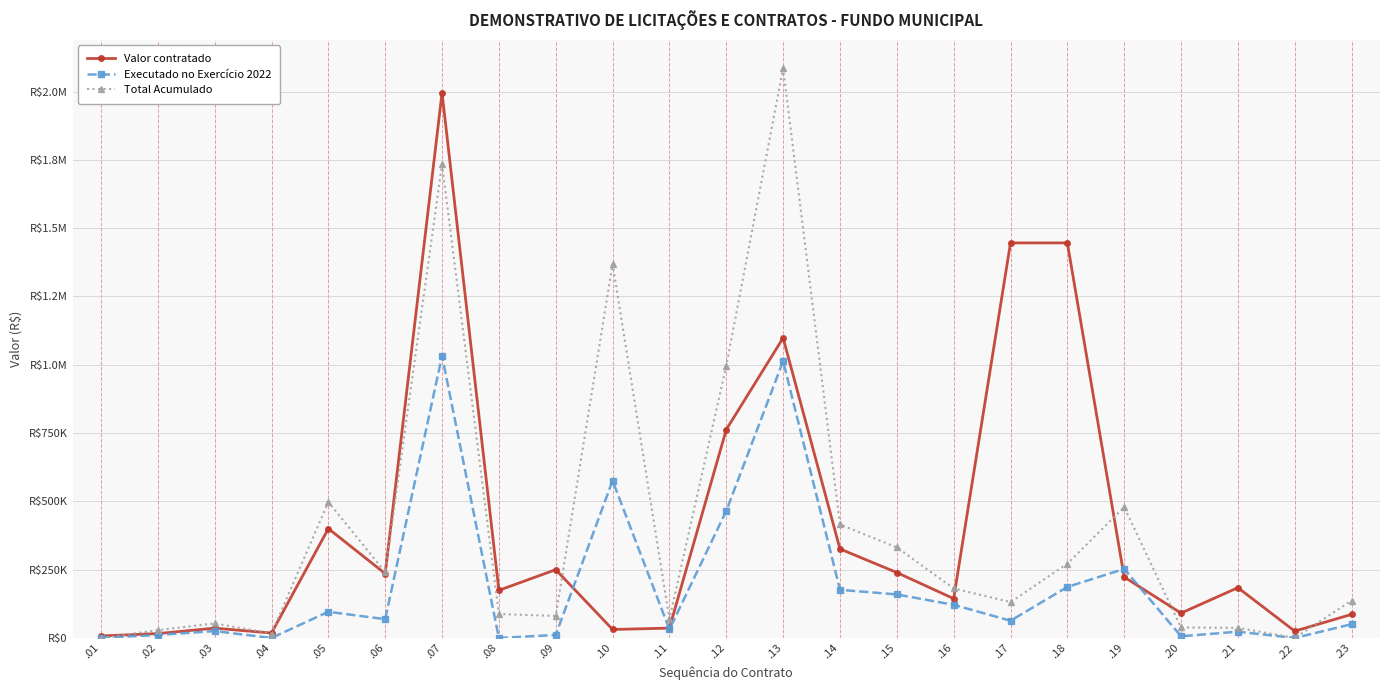

Where do Valor contratado and Total Acumulado first cross each other?

.01 and .02